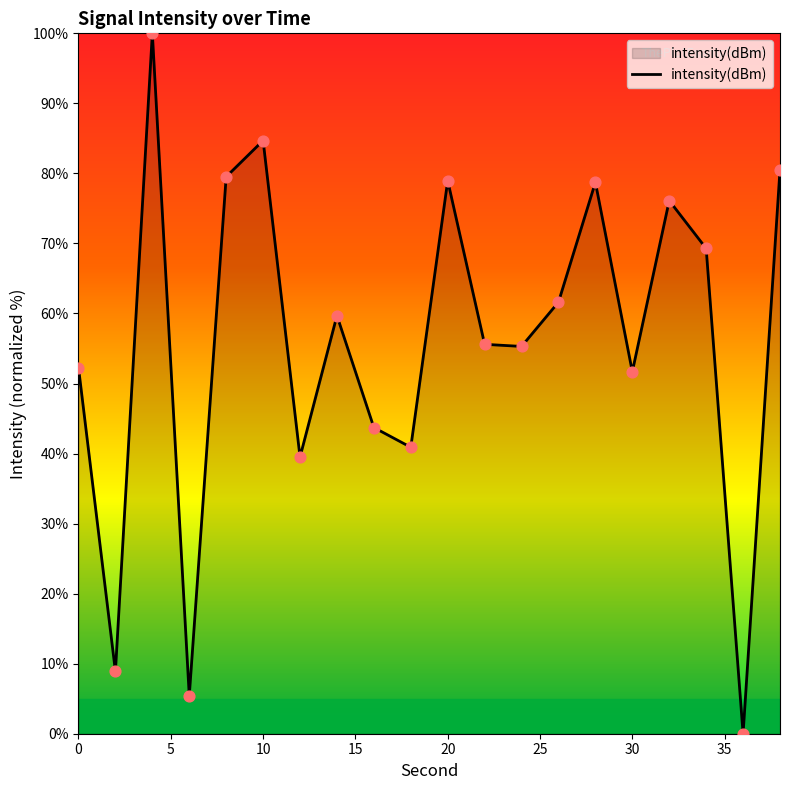

What is the greatest value displayed?

100.0